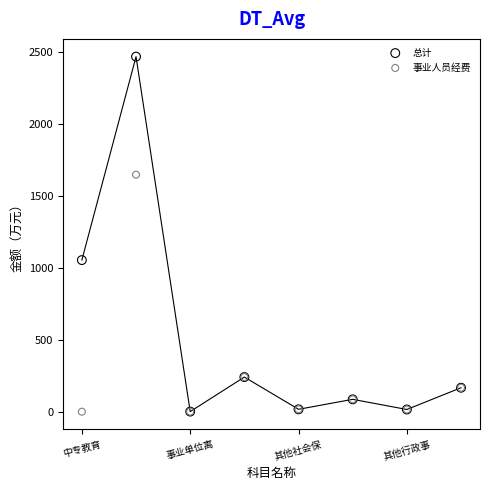

In the 总计 series, what Y value is closest to 1232?

1052.6